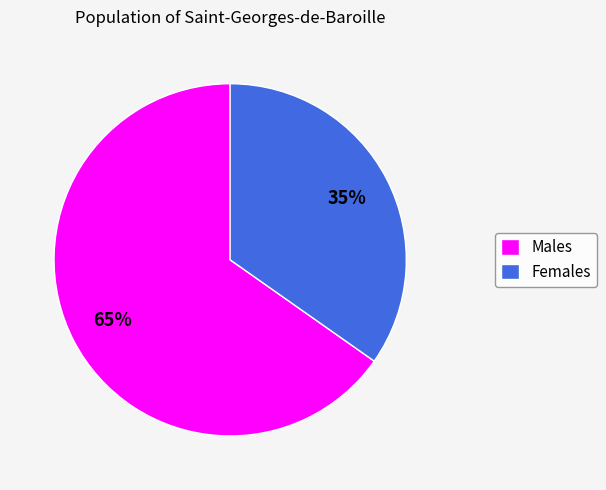

Which slice is the smallest?

Females